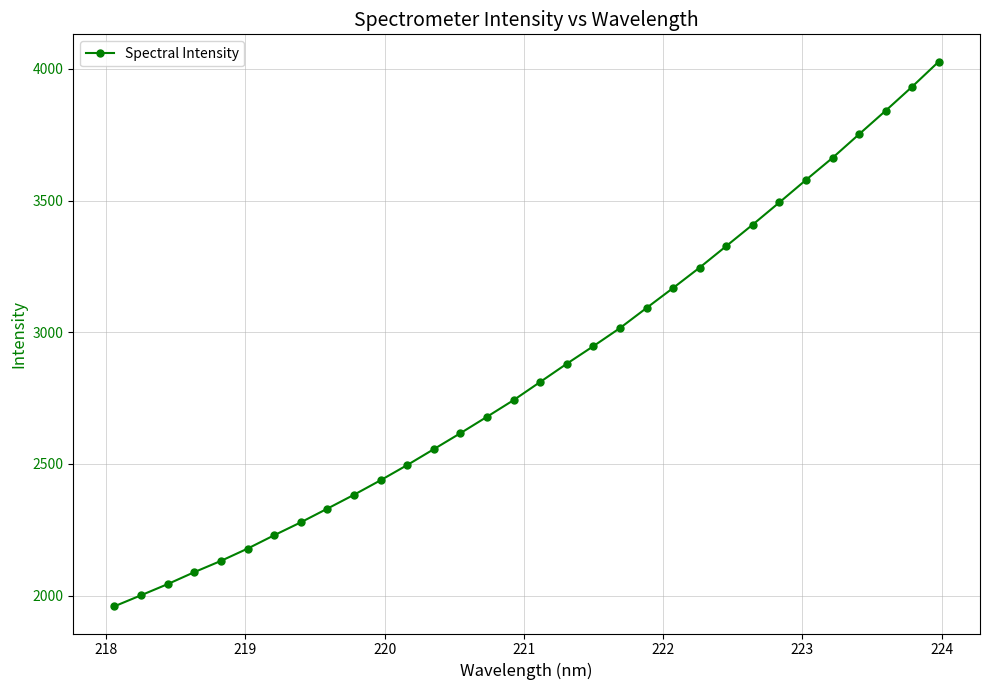

Does the chart have visible grid lines?

Yes